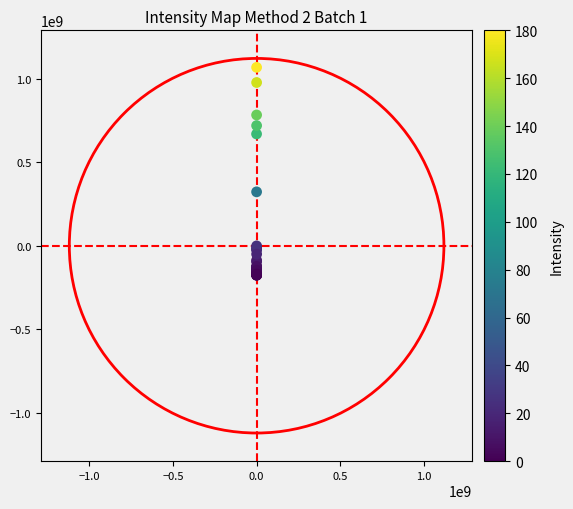

What Y value in the scatter plot is closest to 445150699?

322242699.2